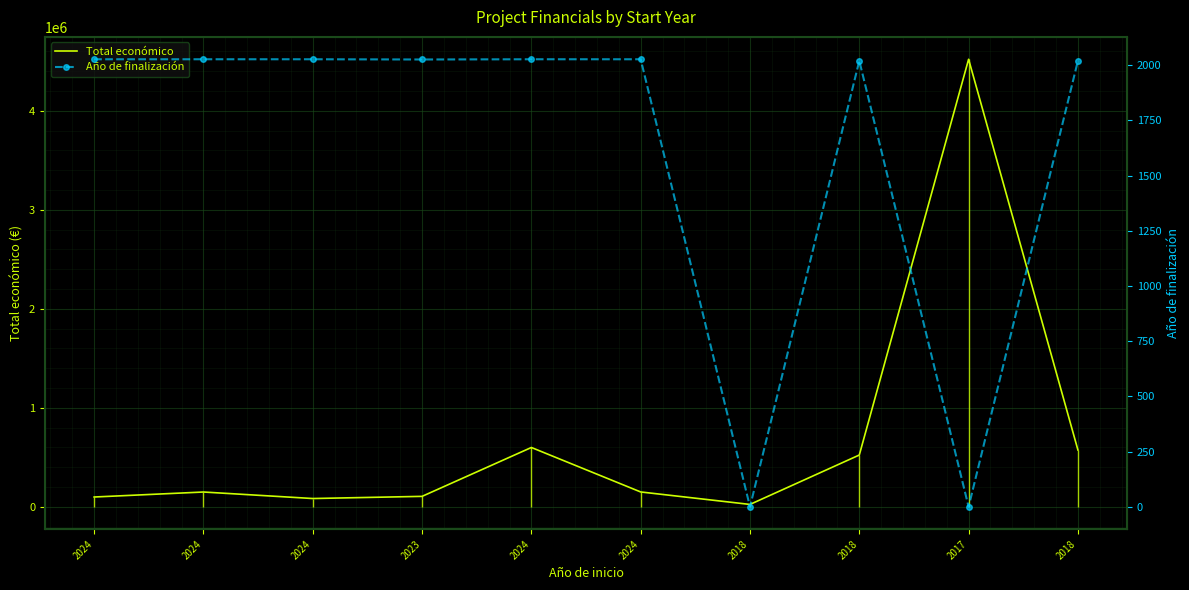

Rank the series at 2023 from lowest to highest value.

Año de finalización, Total económico